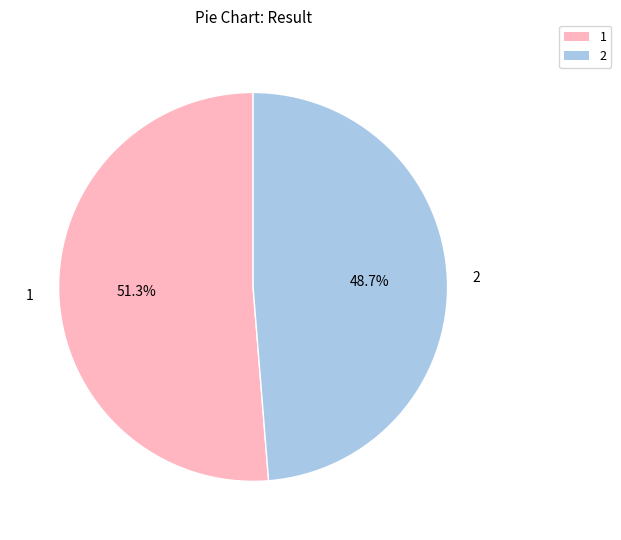

To the nearest percent, what portion does 2 represent?

49%